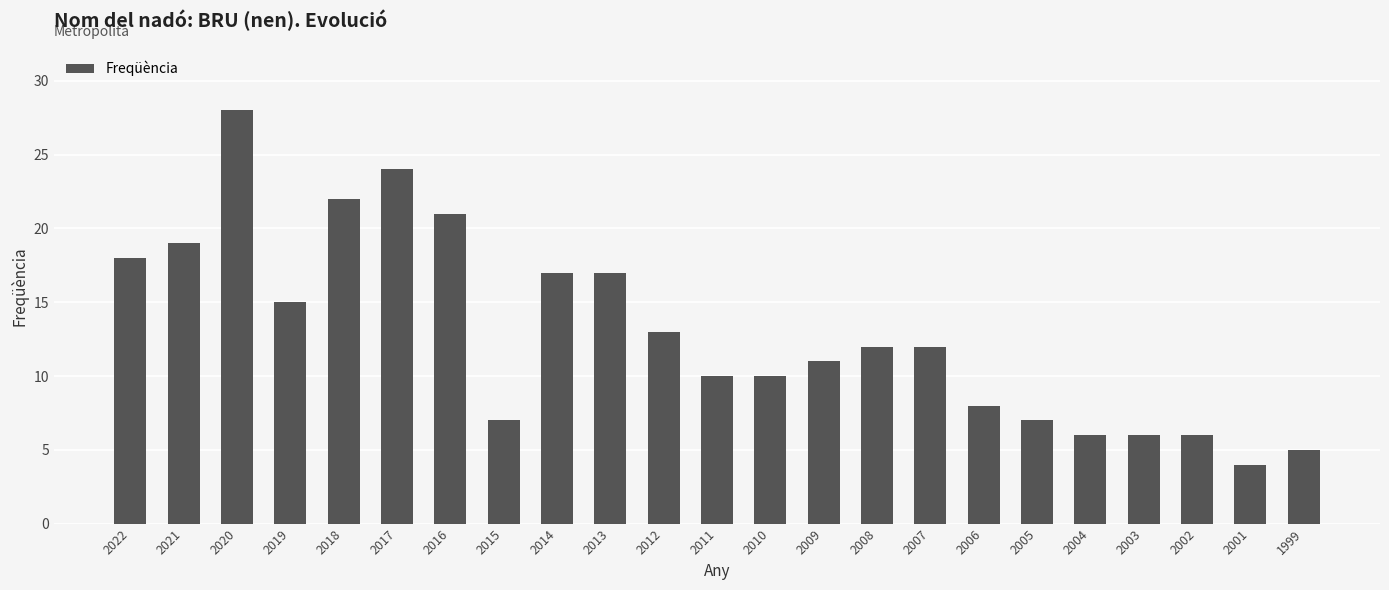

Count the number of categories in the chart.

23